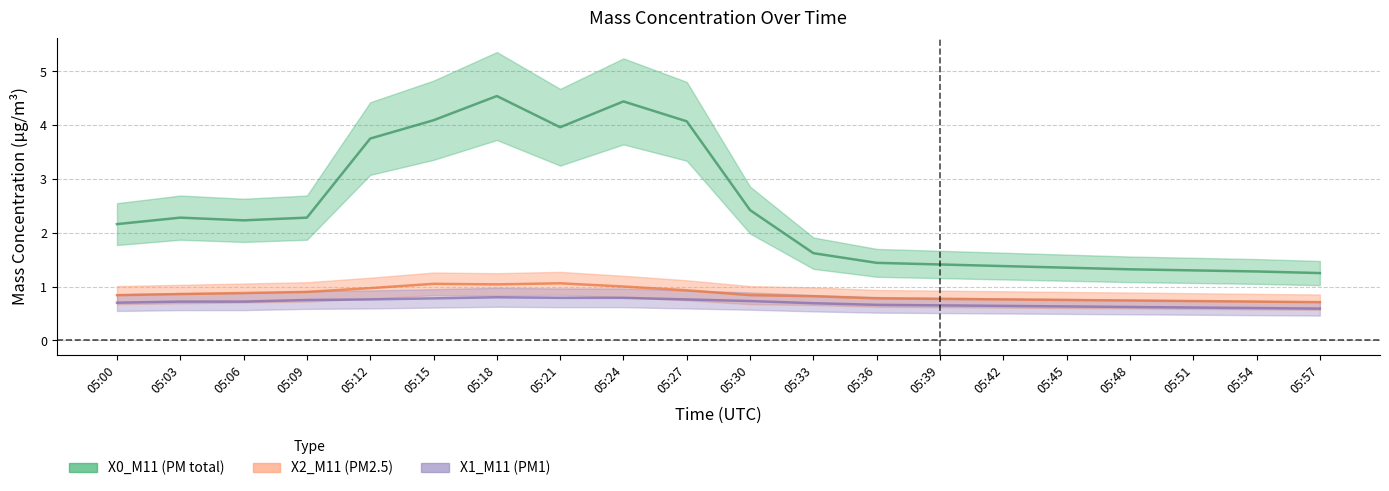

What is the total value across all series at 05:06?

3.8